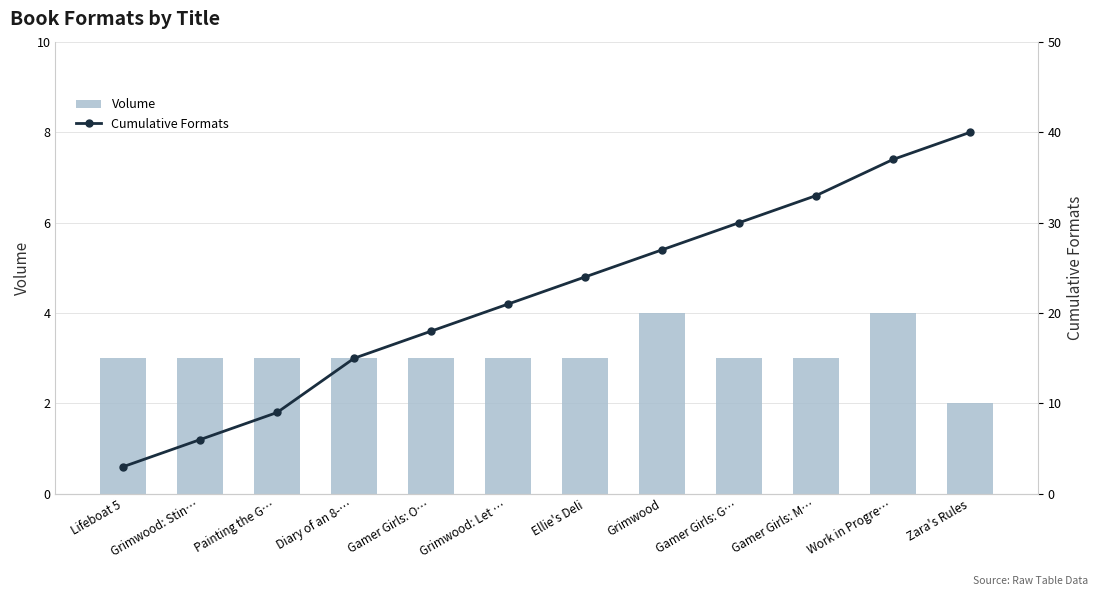

How many data points does each series have?

12